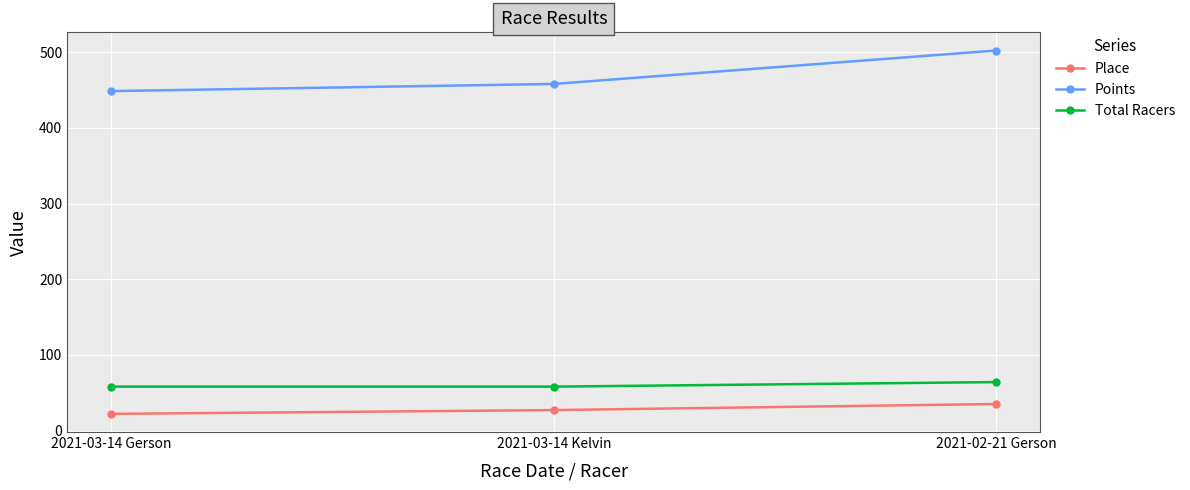

The value of Place at 2021-02-21 Gerson is 10.4. True or false?

False